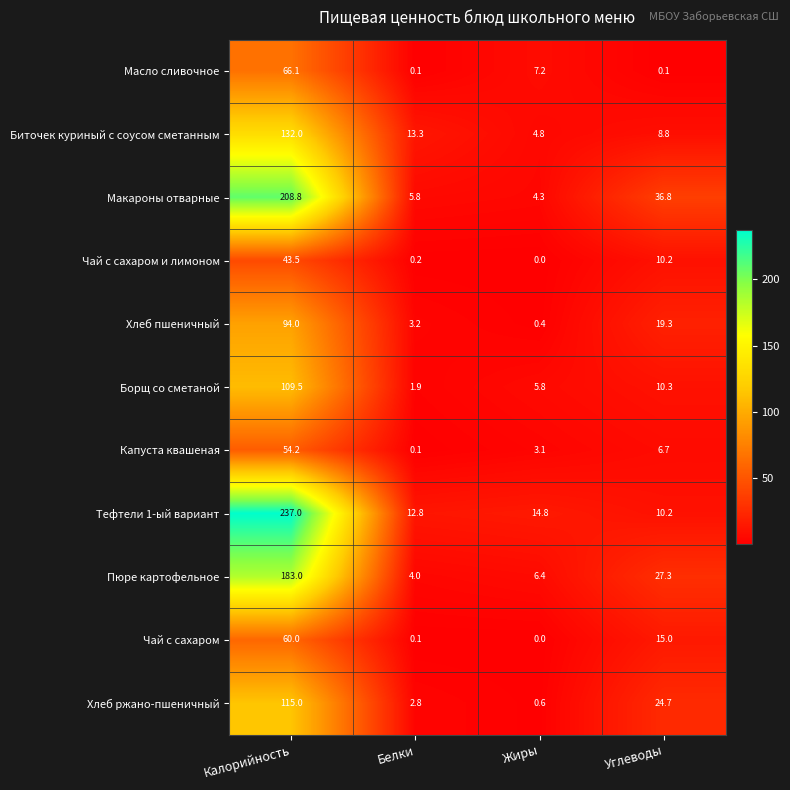

The value of Чай с сахаром и лимоном at Калорийность is 9.8. True or false?

False